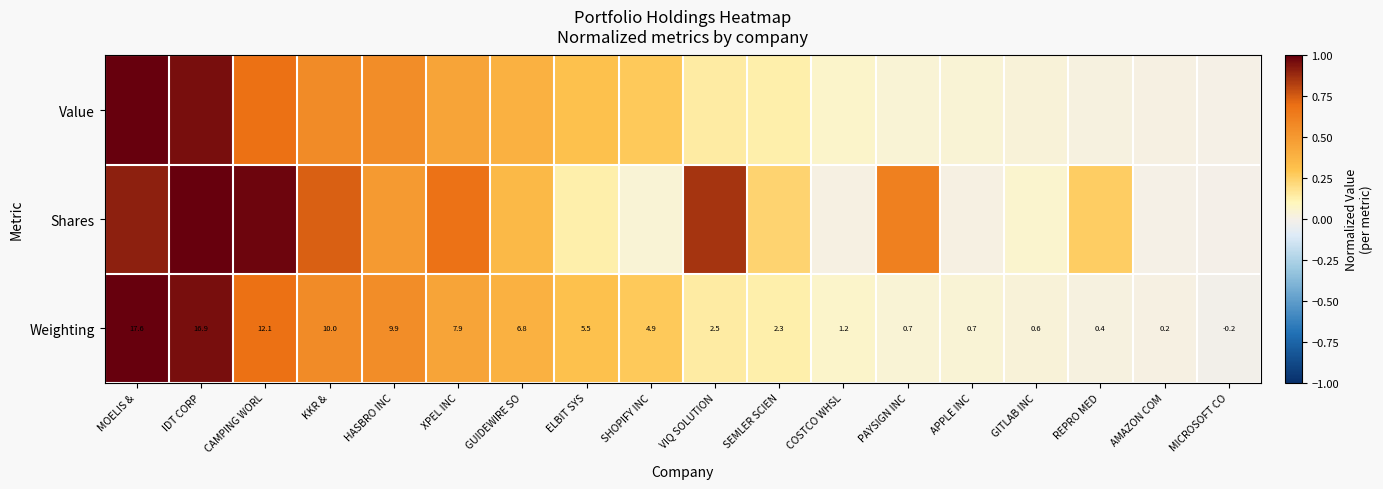

At which label does Weighting reach its peak?

MOELIS &